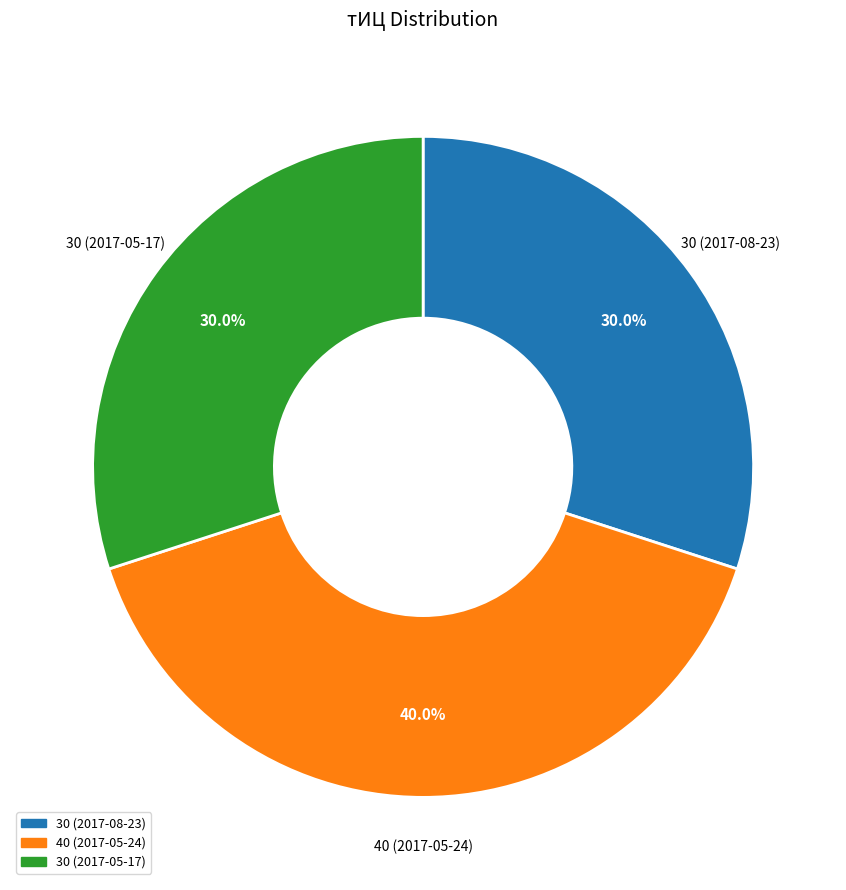

Does any single category account for the majority?

No